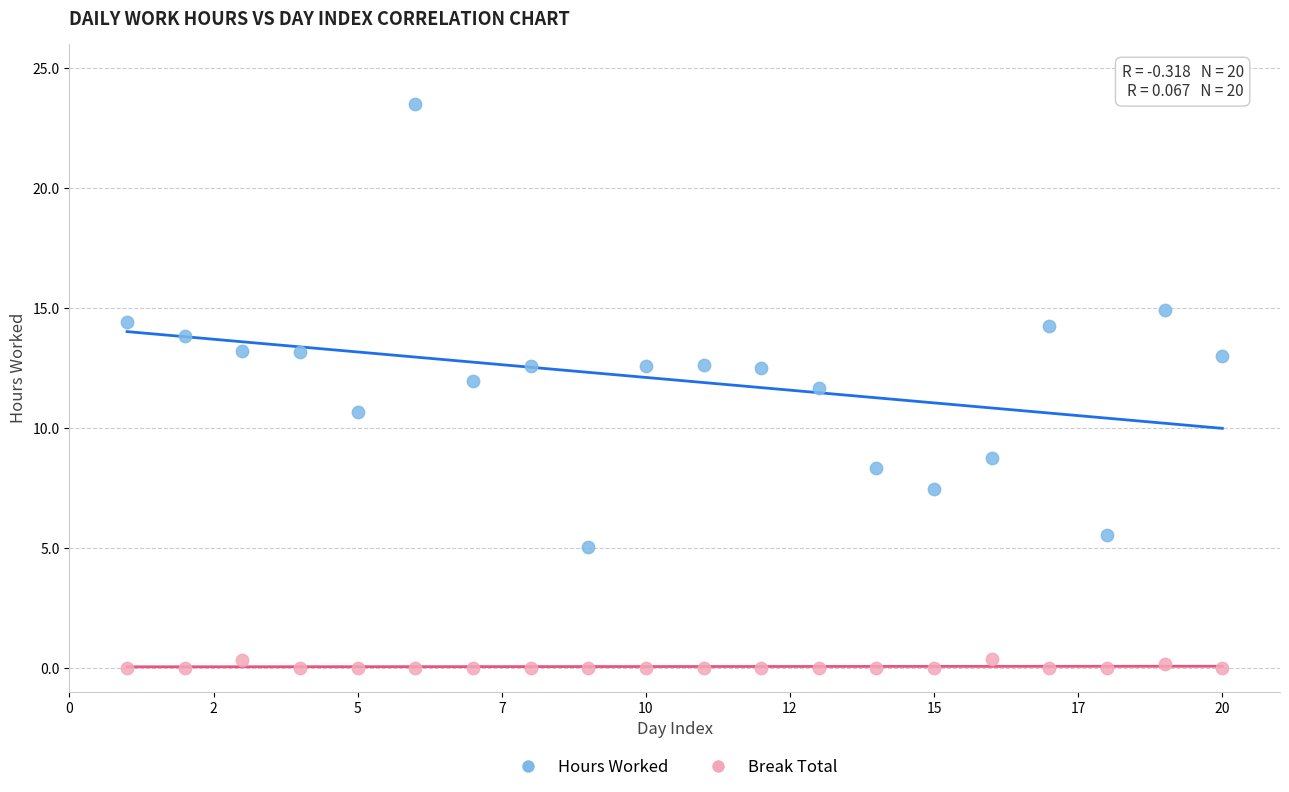

Across all series, what Y value is closest to 11?

10.7